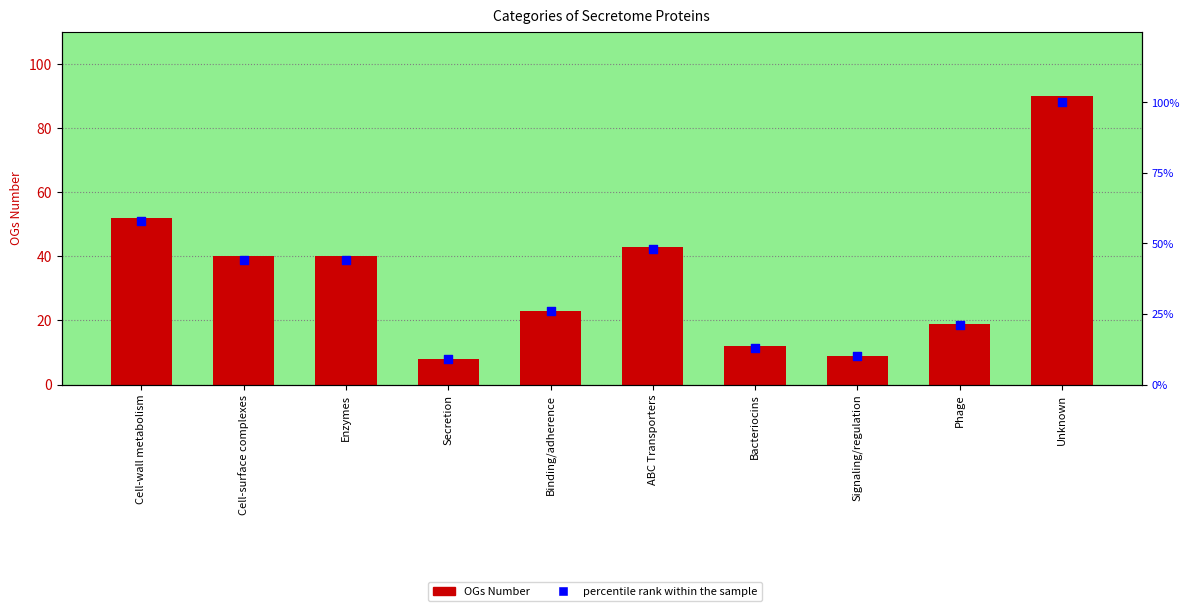

Which series reaches the maximum Y coordinate?

percentile rank within the sample